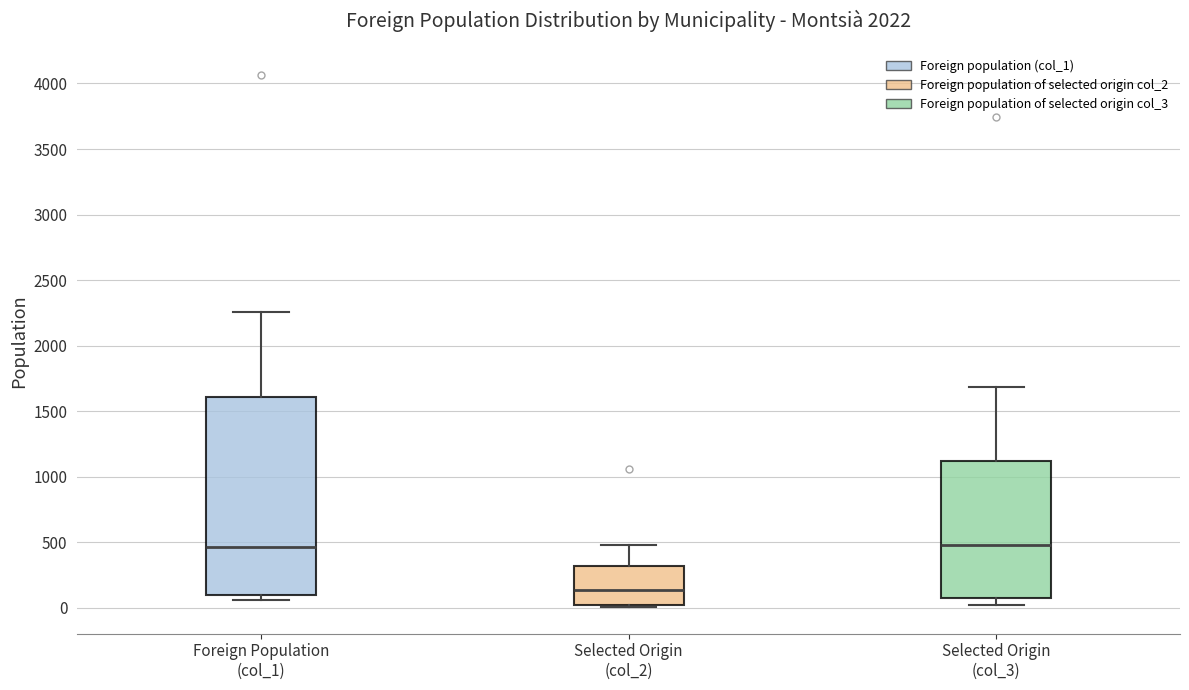

Which box's median line is the lowest?

Selected Origin (col_2)